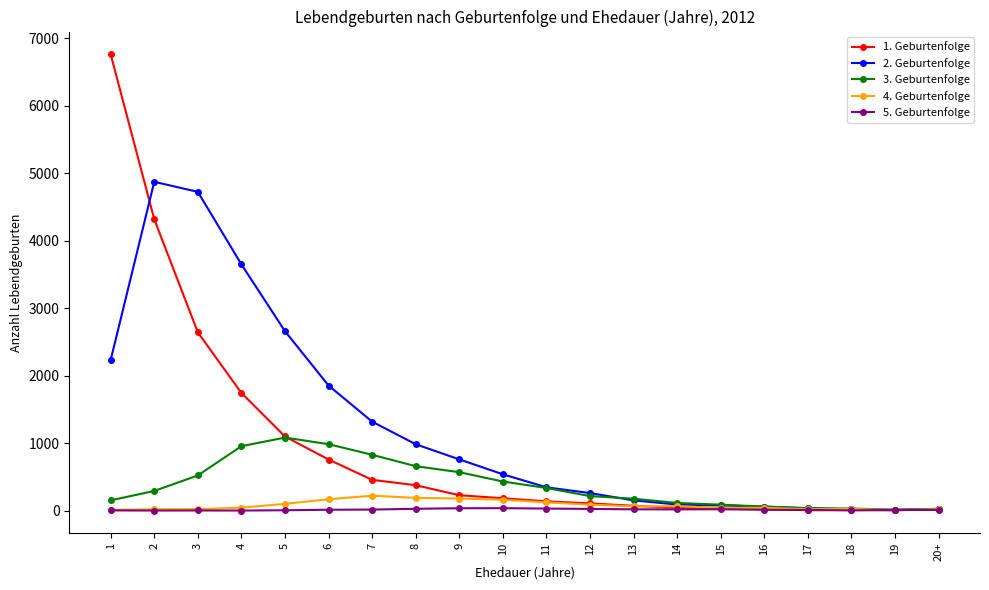

What is the difference between the highest and lowest values at 3?

4720